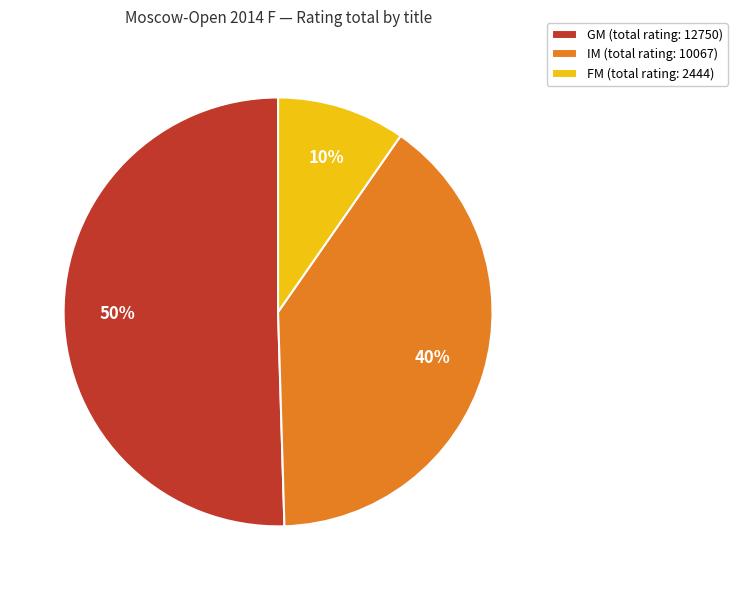

Which has a higher value, GM (total rating: 12750) or IM (total rating: 10067)?

GM (total rating: 12750)